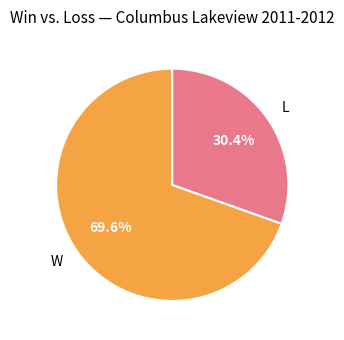

What percentage is the L slice, to the nearest percent?

30%